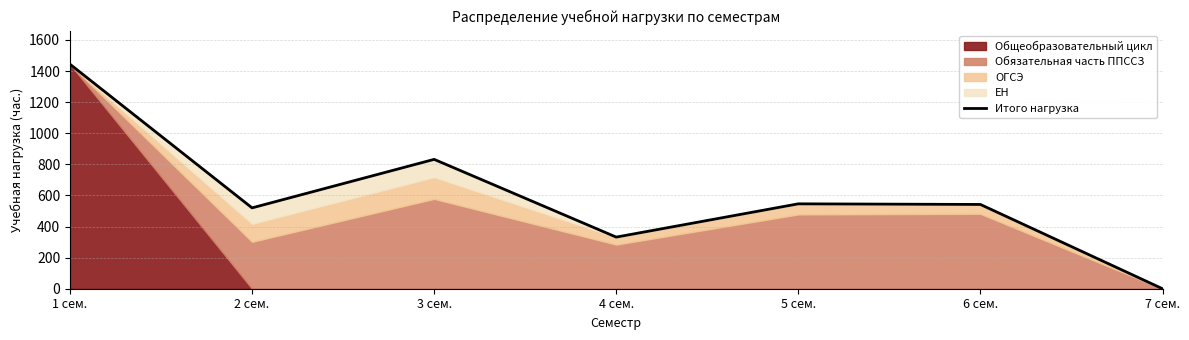

The chart shows a value of 832 at 3 сем.. True or false?

True